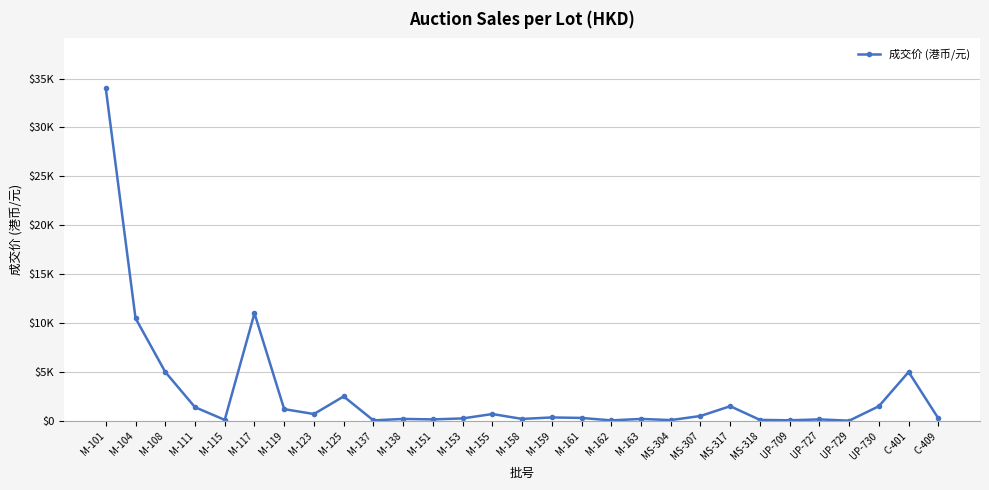

What position from the right is M-125?

21